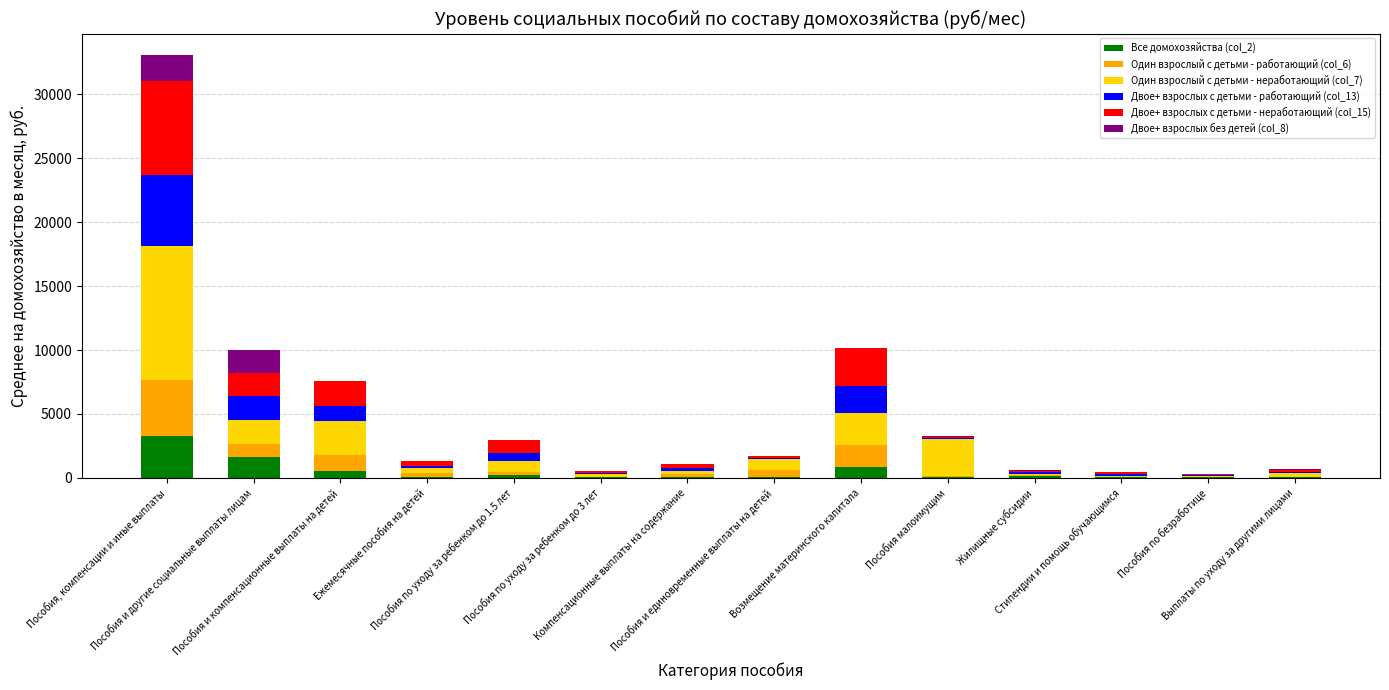

How many data points does each series have?

14